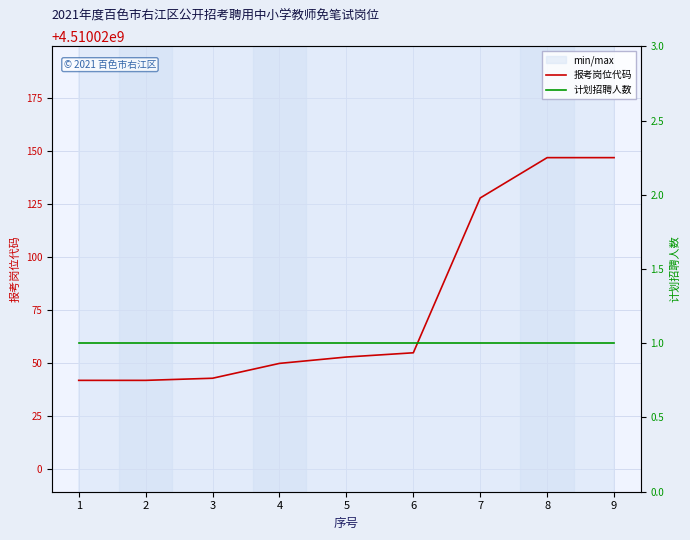

Reading left to right, transcribe all the data shown in this chart.

报考岗位代码: 4510020042	4510020042	4510020043	4510020050	4510020053	4510020055	4510020128	4510020147	4510020147
计划招聘人数: 1	1	1	1	1	1	1	1	1